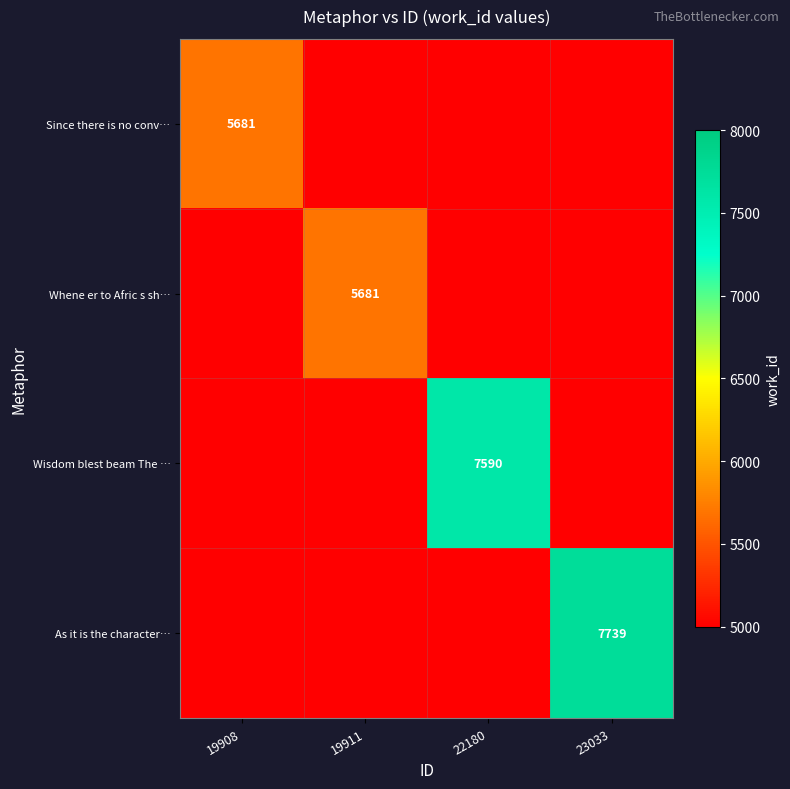

Which series has the widest spread of values?

Since there is no conv…